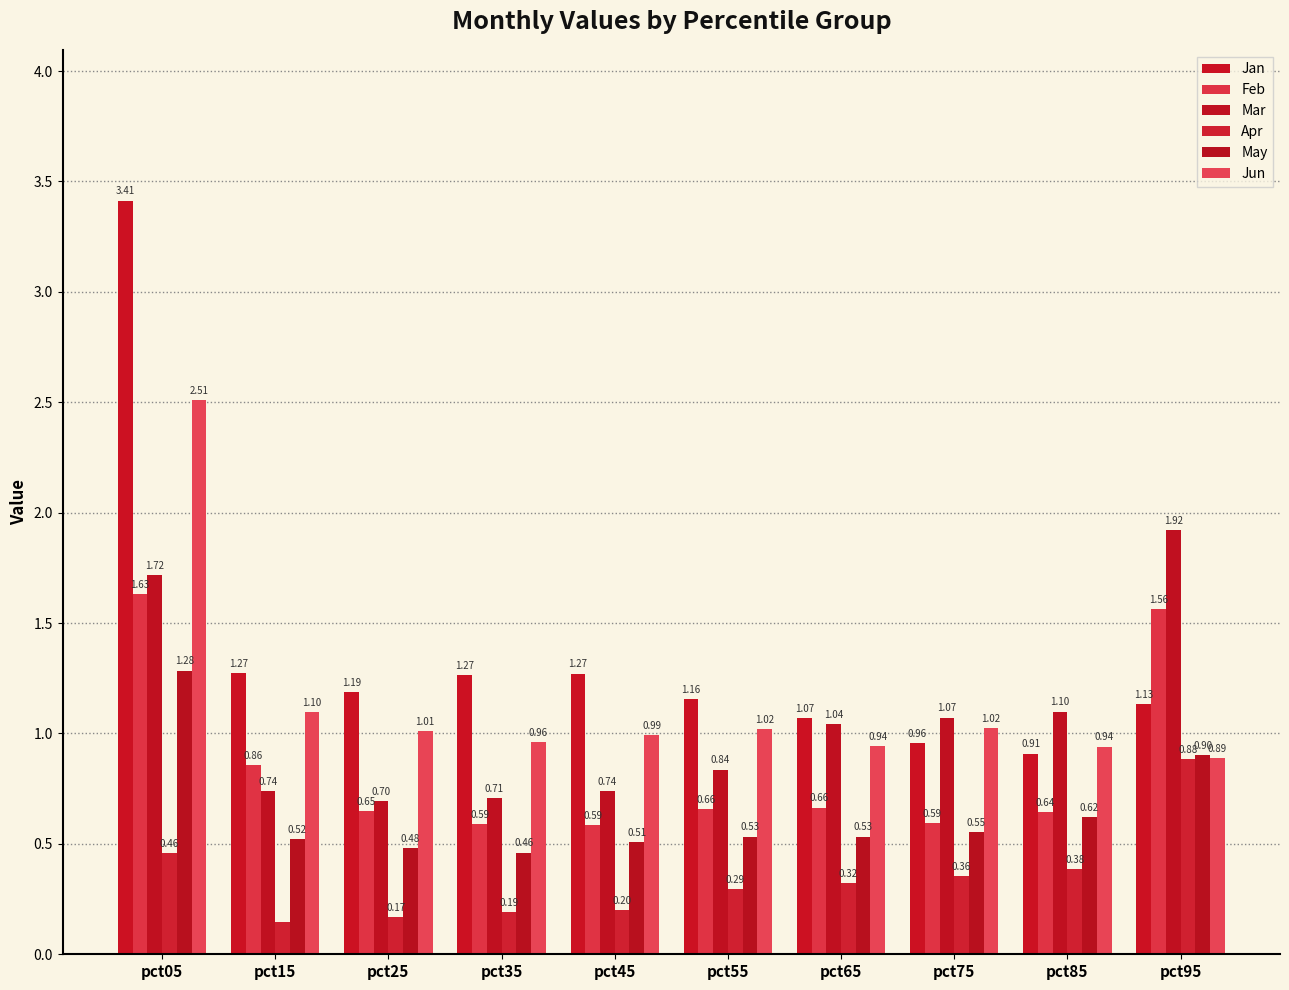

What value does the Jan series have at pct65?

1.1